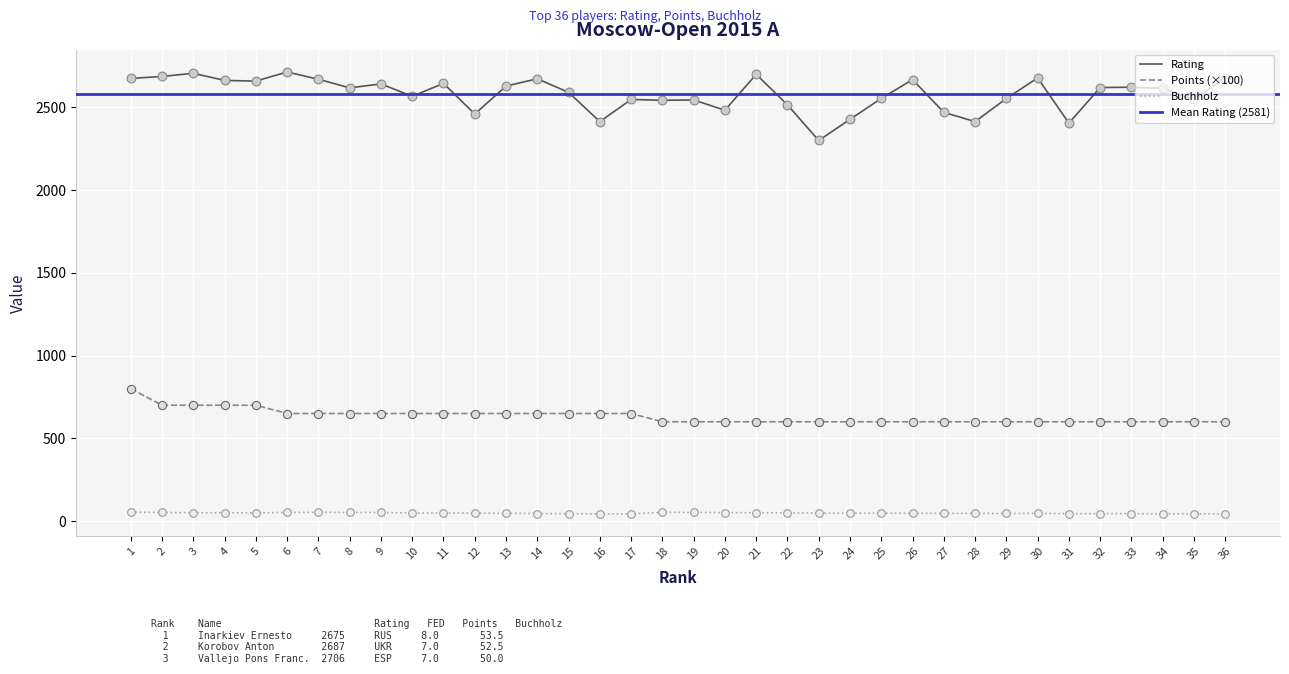

Which series has the largest total across all categories?

Rating